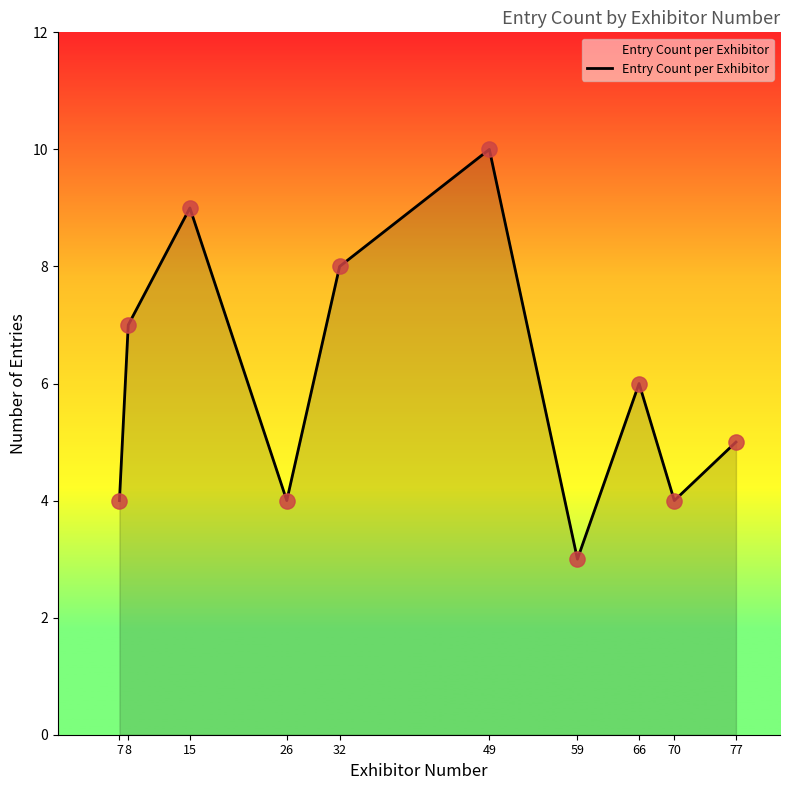

Between 77 and 15, which is larger?

15